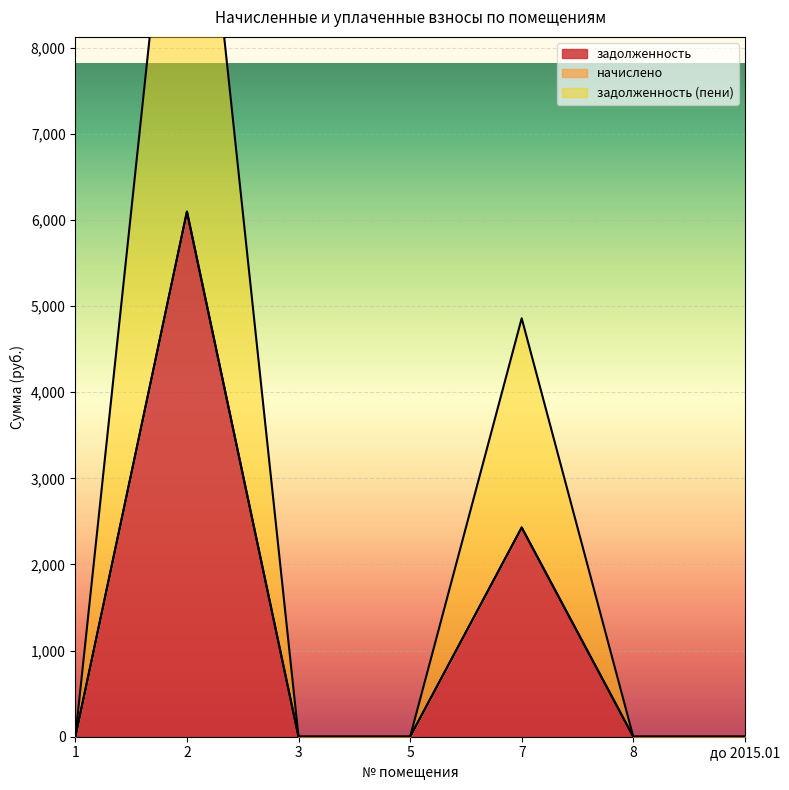

At how many categories does at least one series exceed 1318?

2